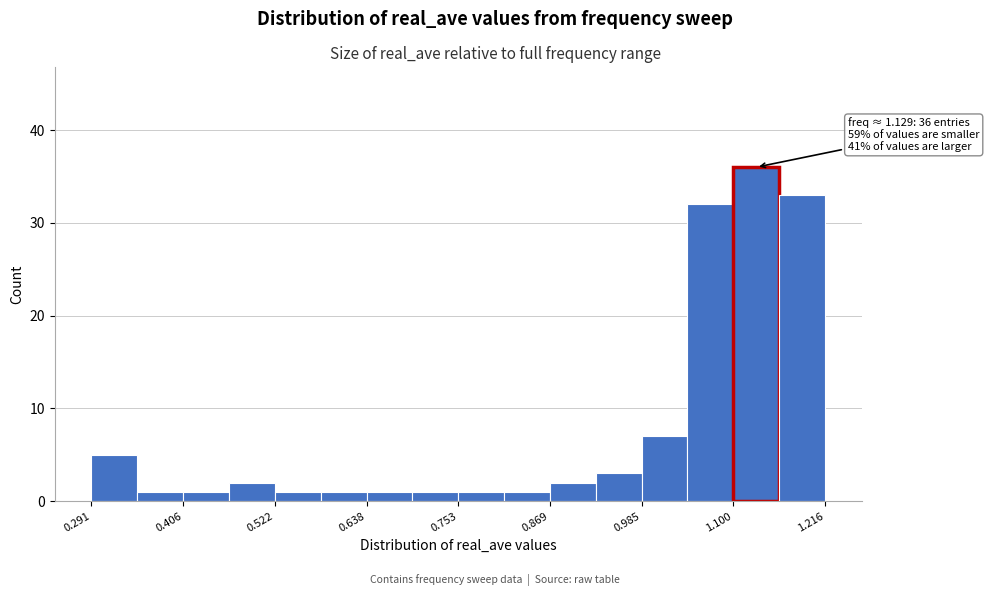

Around what value on the x-axis is the tallest bar? Give the approximate position of its centre, as read against the axis.

1.12